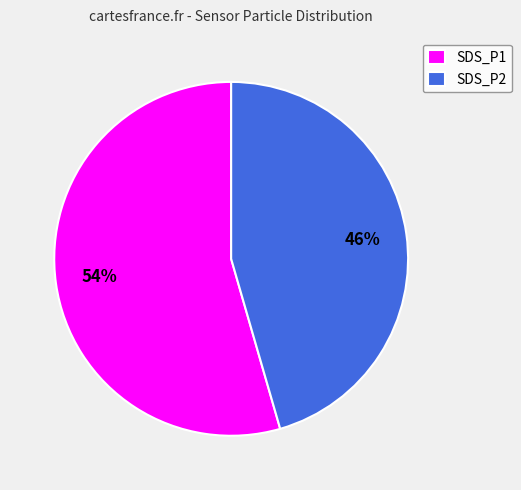

Do SDS_P2 and SDS_P1 together represent more than half of the pie?

Yes